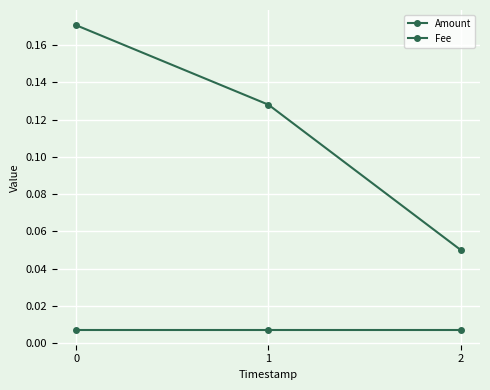

Rank the categories by Amount value from highest to lowest.

0, 1, 2